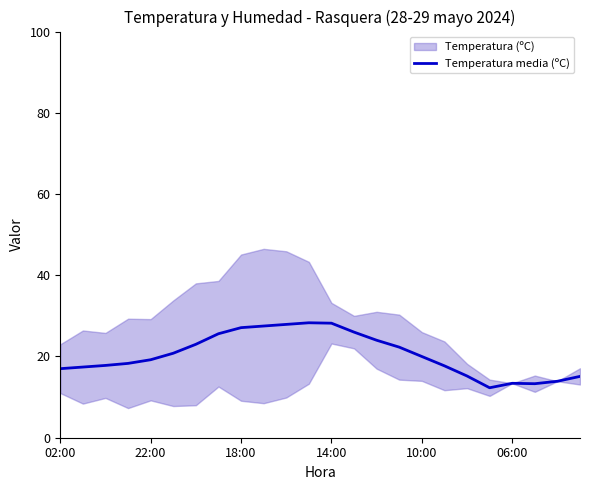

What is the highest value of the Temperatura media (ºC) series?

28.3